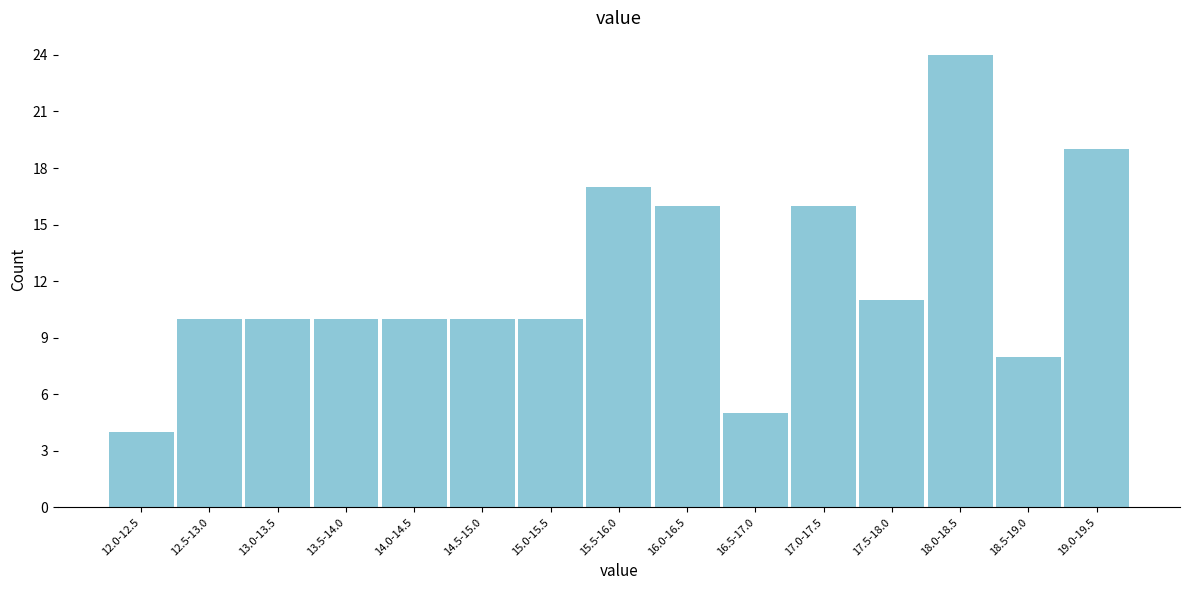

Reading left to right, extract all data points from this chart.

4	10	10	10	10	10	10	17	16	5	16	11	24	8	19